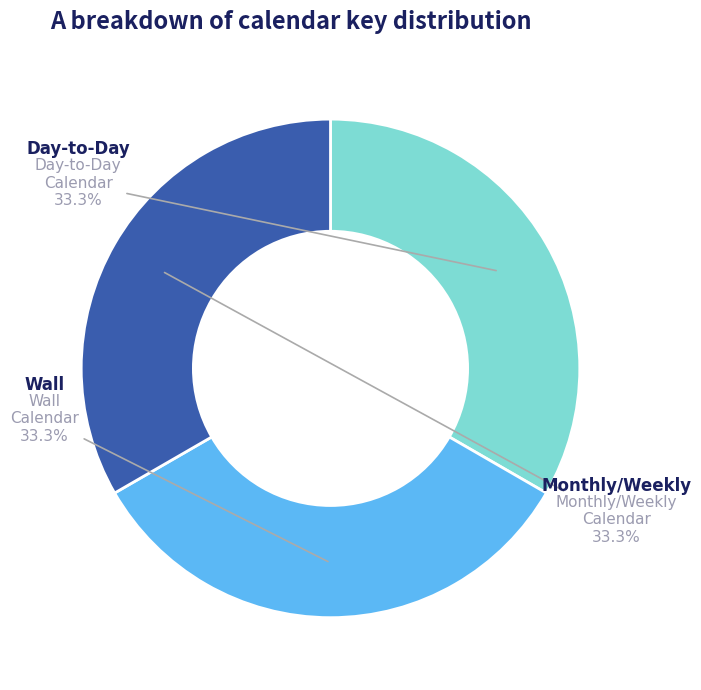

Is there any slice that represents more than half of the pie?

No